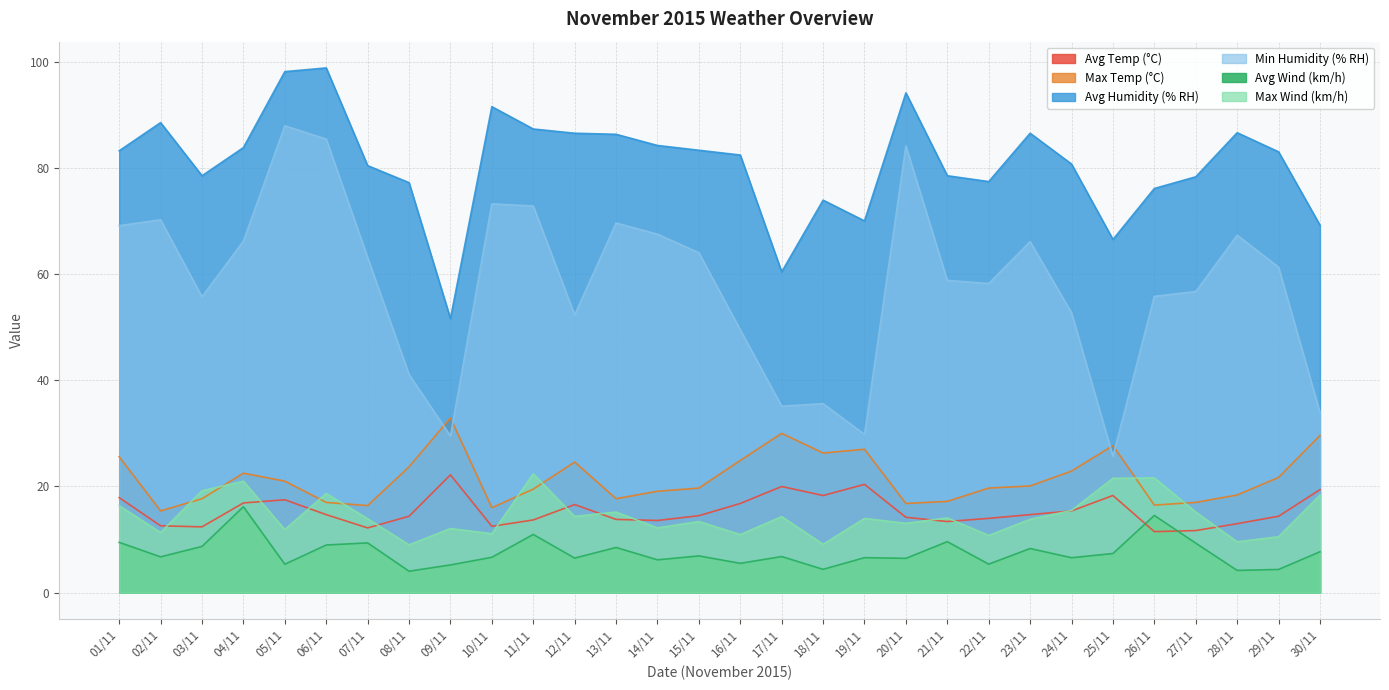

How many lines are shown in the chart?

6